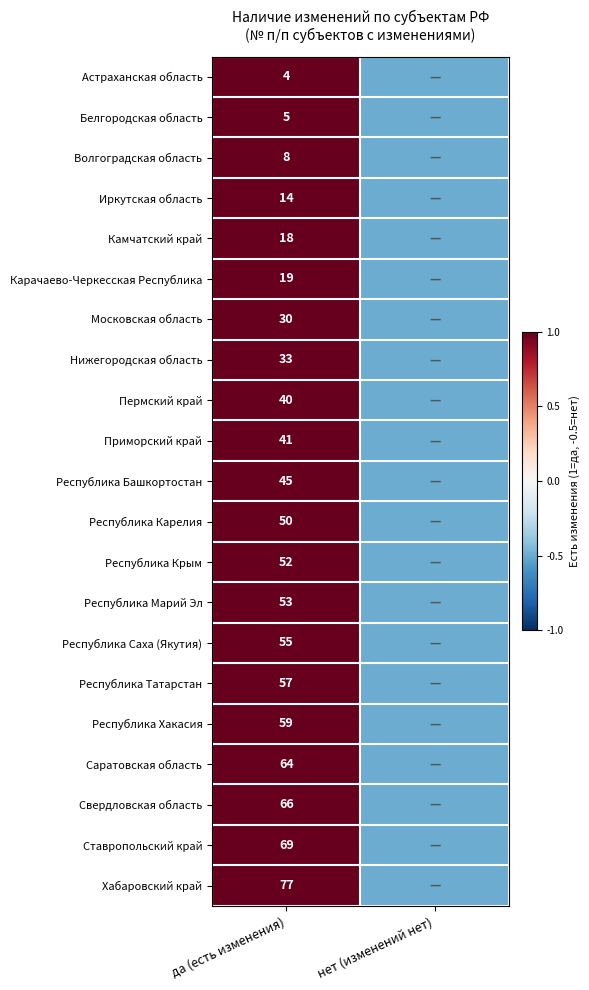

Rank the series at да (есть изменения) from highest to lowest value.

Хабаровский край, Ставропольский край, Свердловская область, Саратовская область, Республика Хакасия, Республика Татарстан, Республика Саха (Якутия), Республика Марий Эл, Республика Крым, Республика Карелия, Республика Башкортостан, Приморский край, Пермский край, Нижегородская область, Московская область, Карачаево-Черкесская Республика, Камчатский край, Иркутская область, Волгоградская область, Белгородская область, Астраханская область